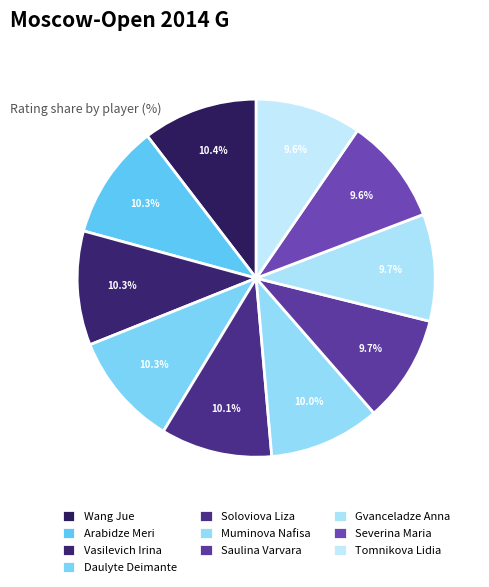

Count the number of slices in the pie.

10